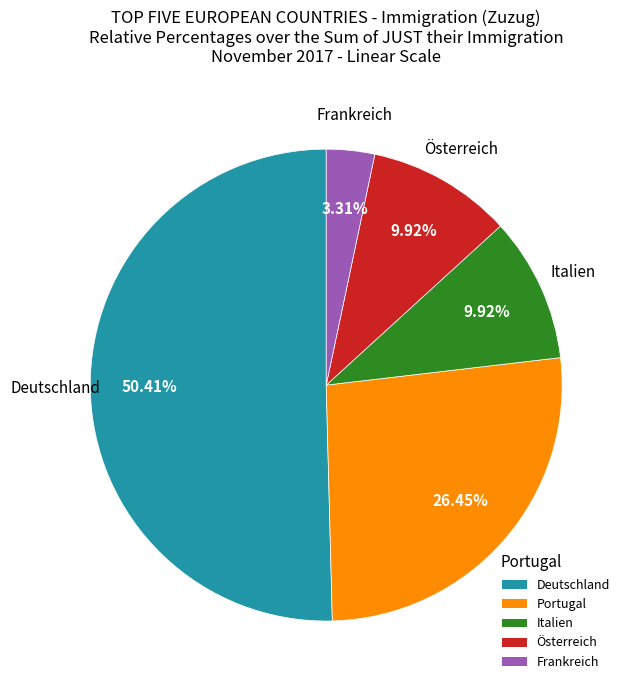

Is it true that Portugal is 26% of the pie?

True